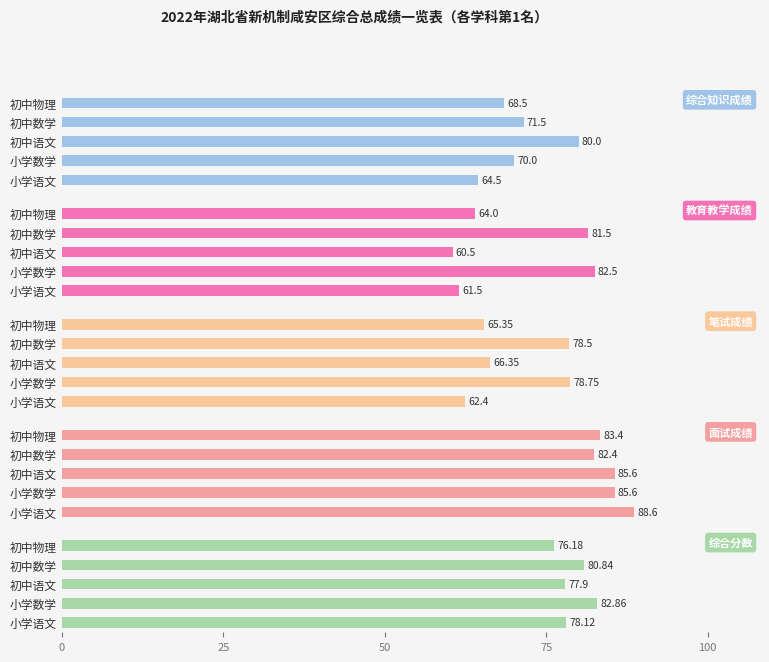

How many series are shown in this chart?

5